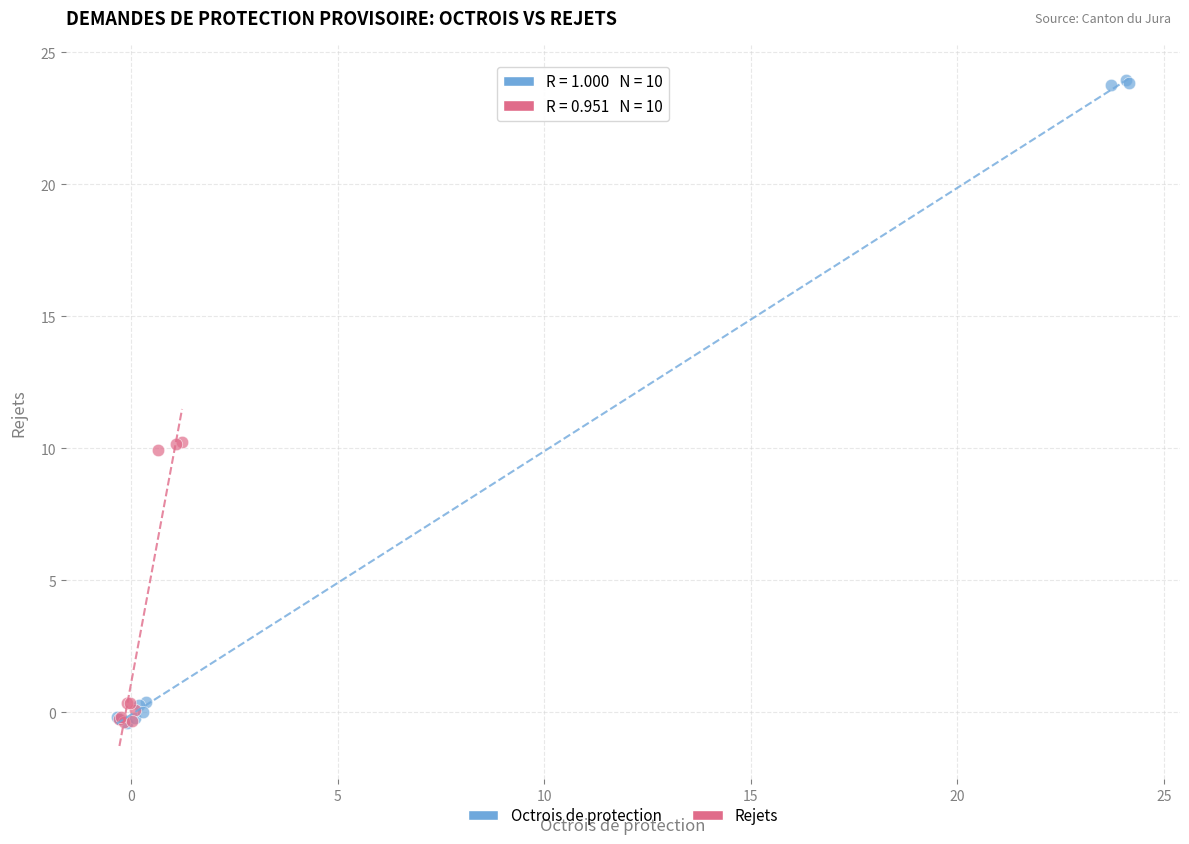

What are all the series names shown in the legend?

Octrois de protection, Rejets